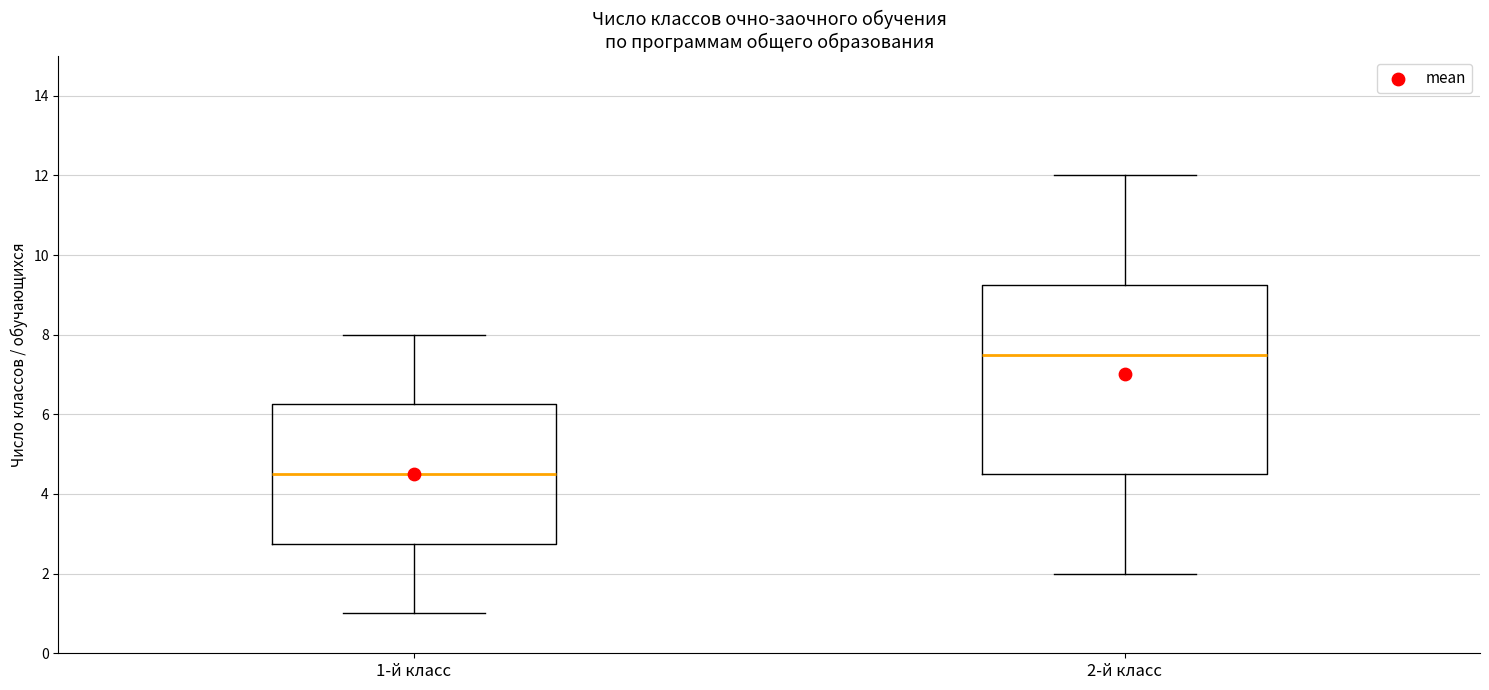

Where does the median line of the box for 1-й класс sit on the y-axis? The values are not printed on the chart, so give them approximately, as read against the axis.

4.6